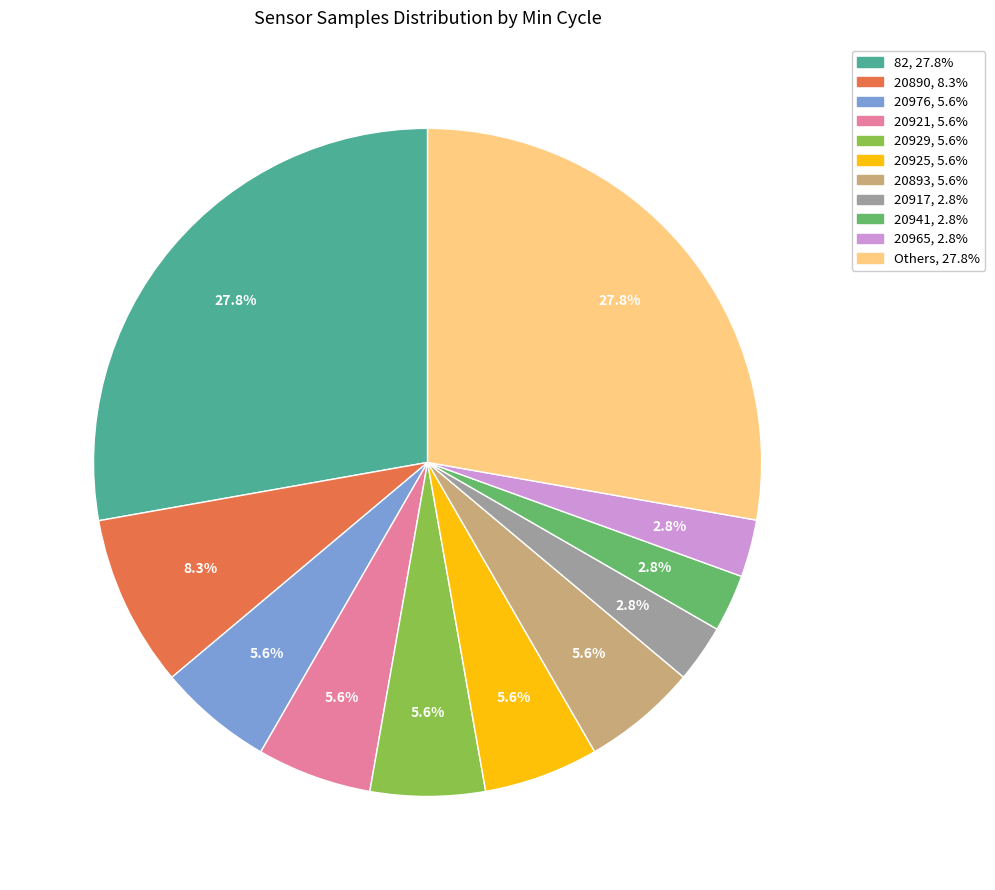

Is there a majority slice in this chart?

No